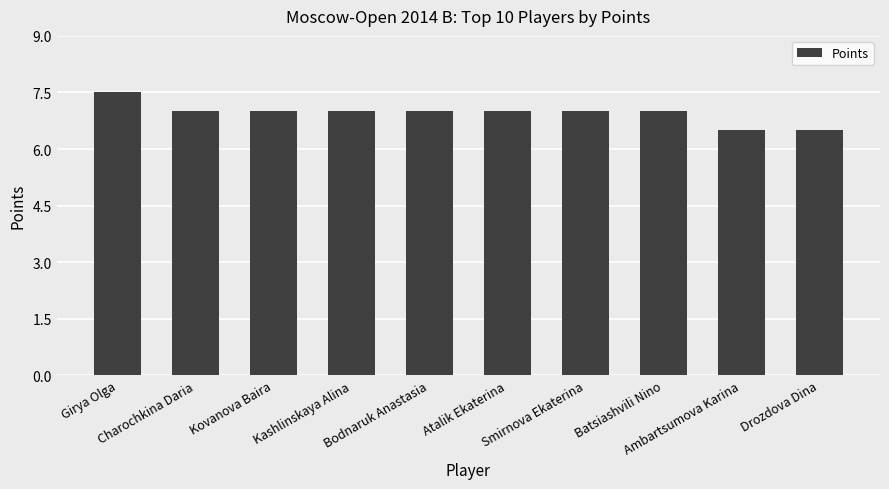

What is the difference between the maximum and minimum values?

1.0